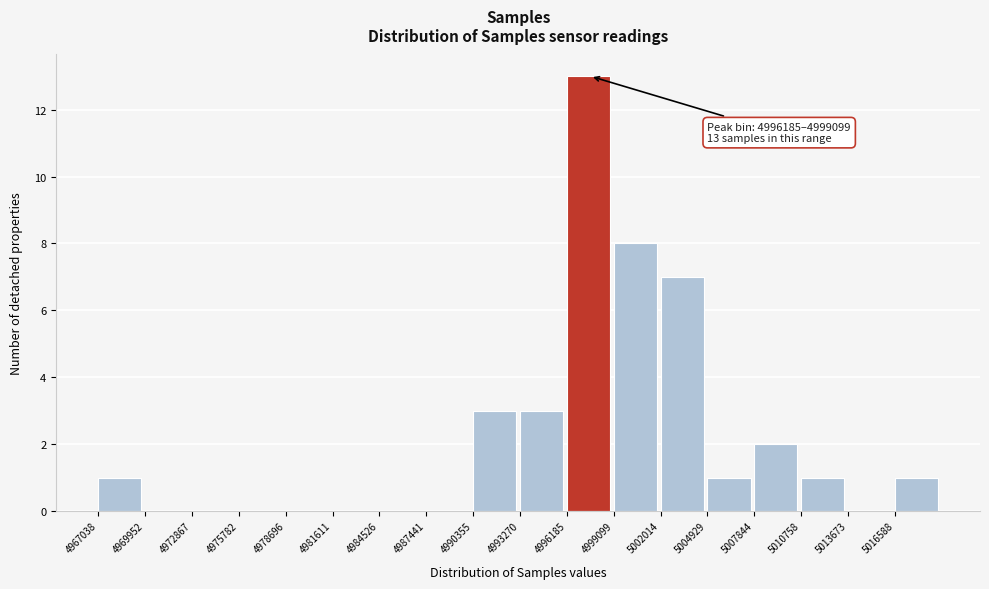

Which range on the x-axis has the tallest bar?

4996000 to 4999000